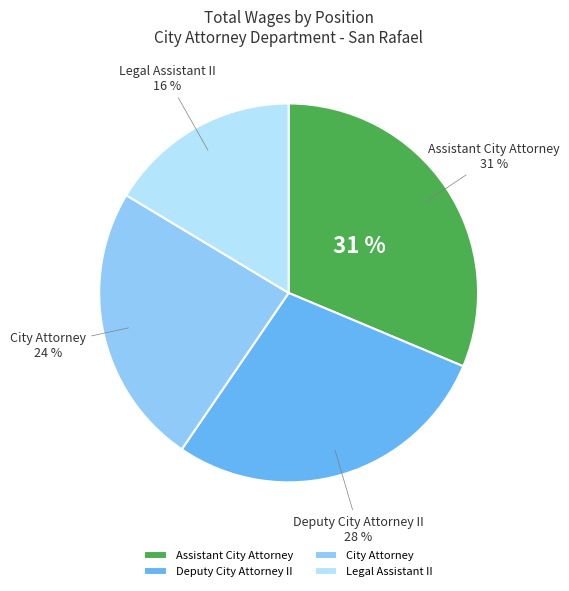

To the nearest percent, what percentage of the pie is Deputy City Attorney II?

28%